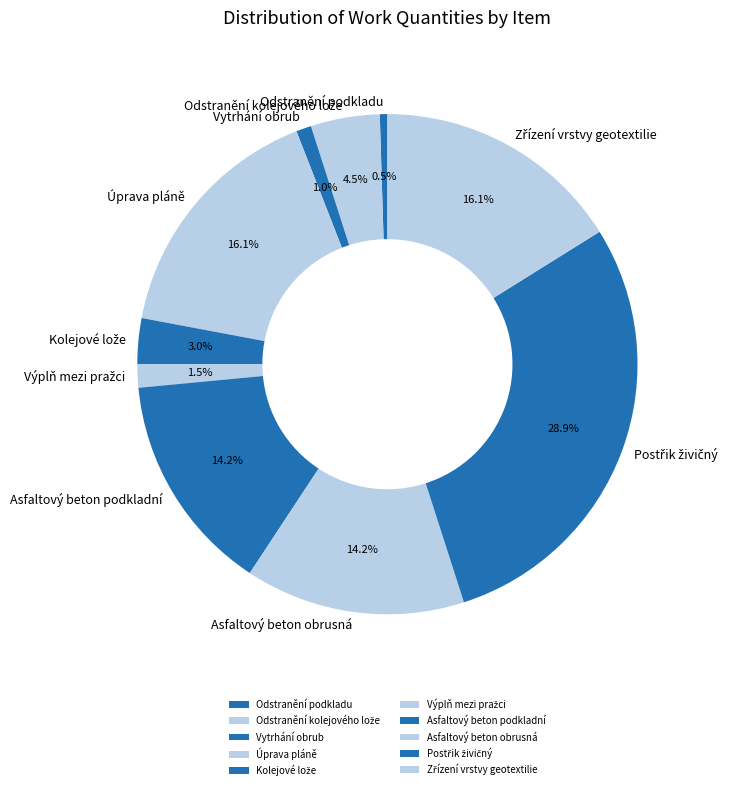

Is there a majority slice in this chart?

No